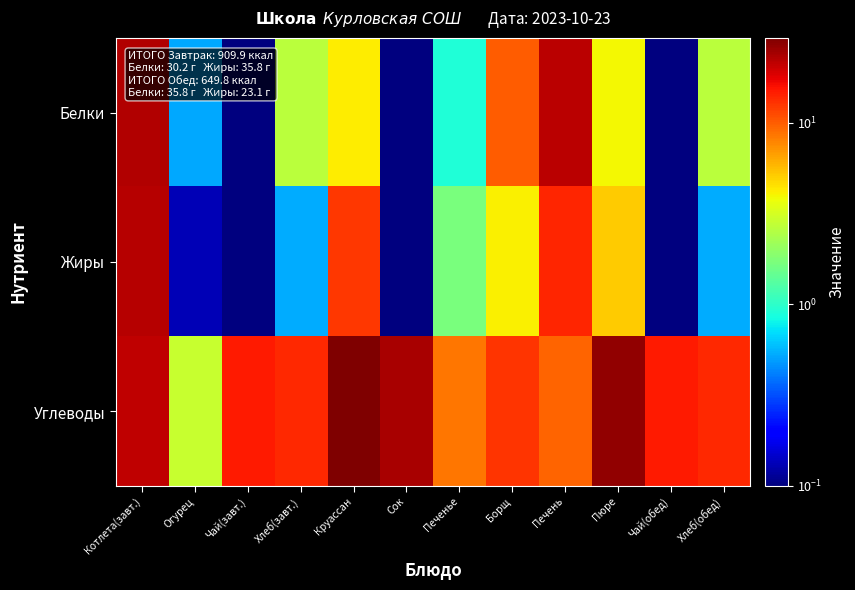

What is the minimum value shown in the chart?

0.1